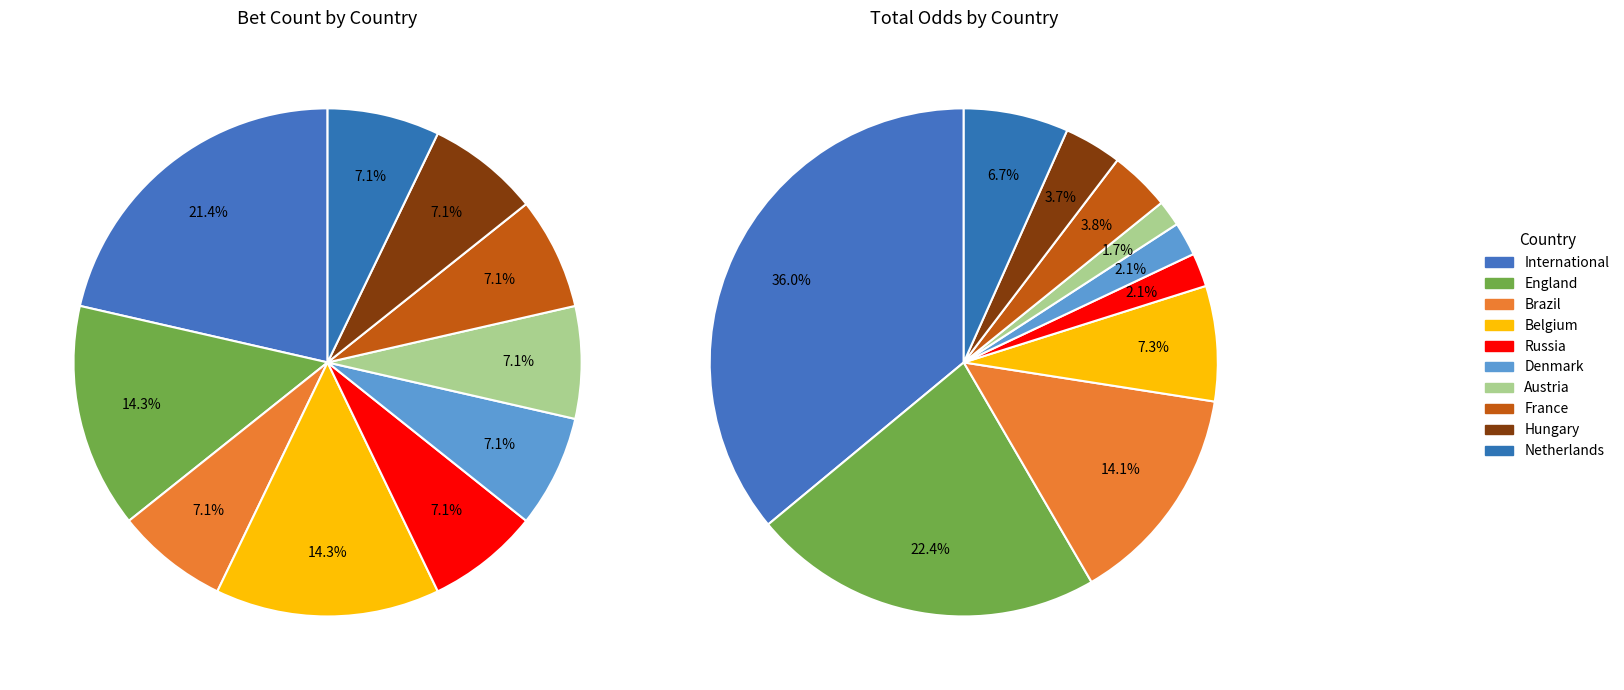

True or false: Austria accounts for 17% of the total.

False